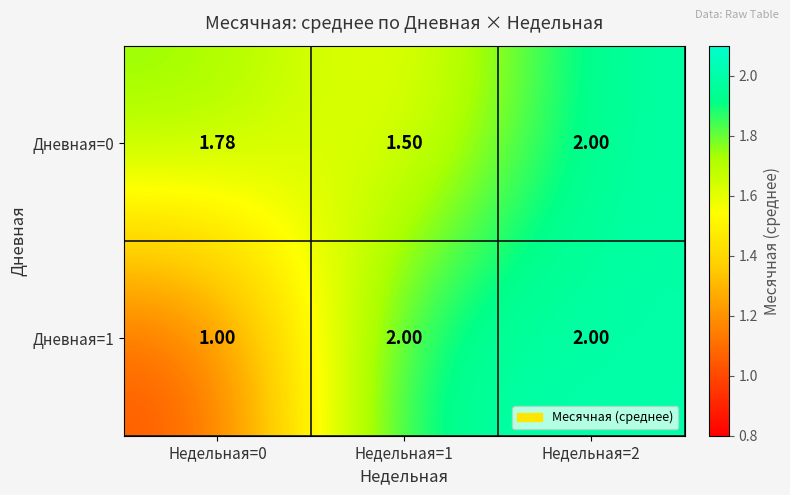

Is the value of Дневная=0 at Недельная=2 greater than the value of Дневная=1 at Недельная=0?

Yes